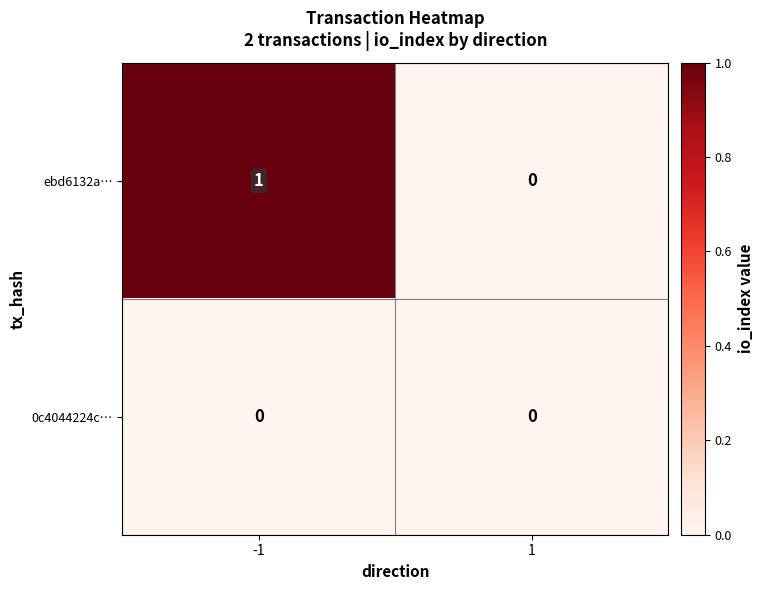

What is the difference between the highest and lowest values at -1?

1